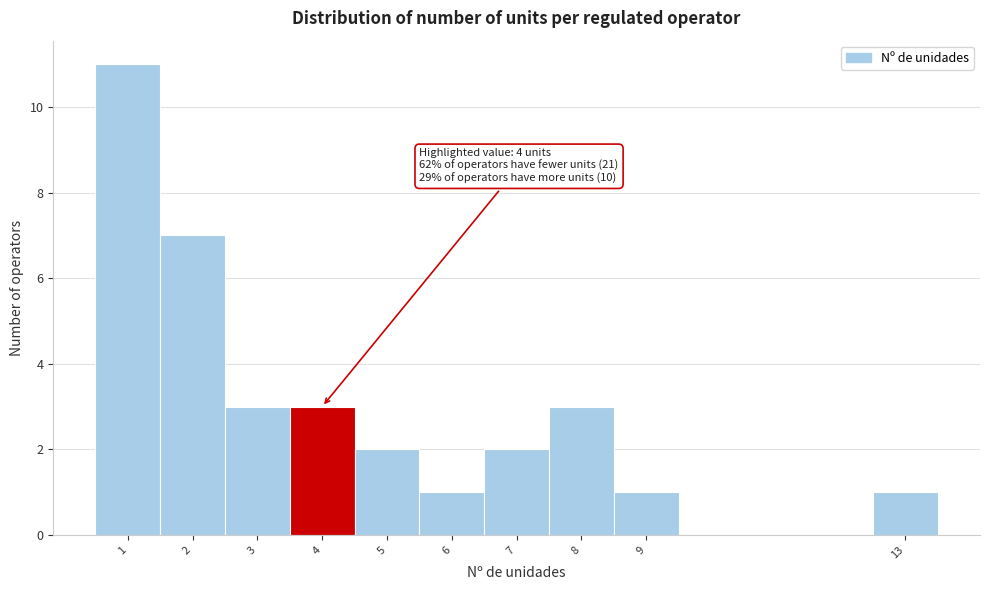

Which range on the x-axis has the tallest bar?

0.5 to 1.5